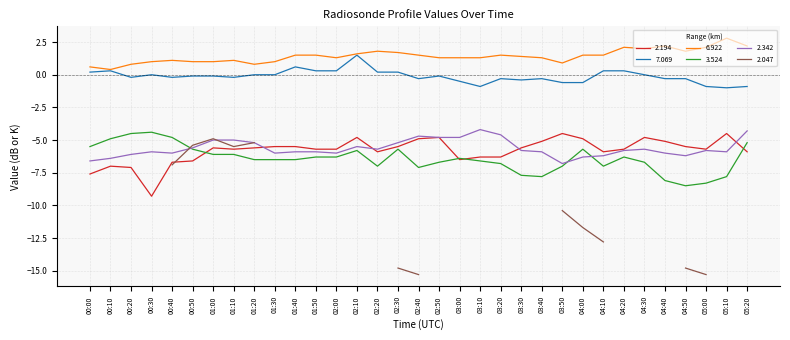

Does the chart display data point markers on the line(s)?

No